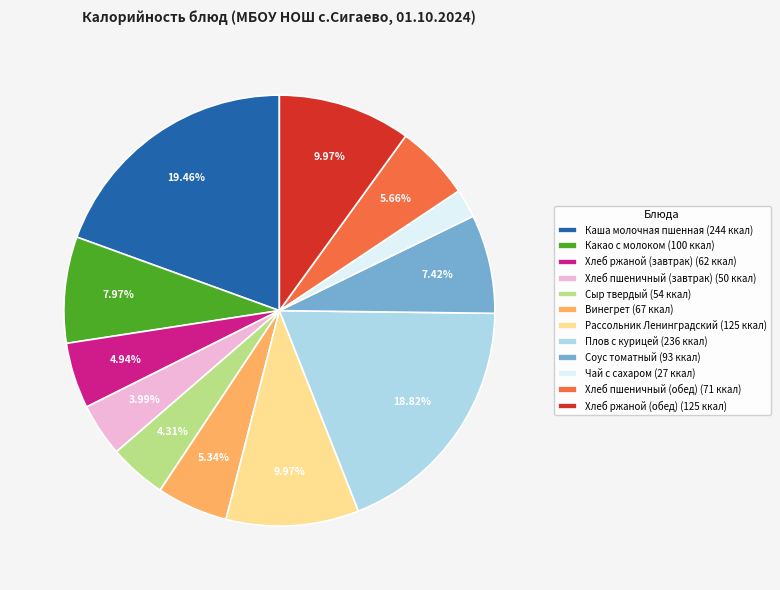

How many segments does this pie chart have?

12